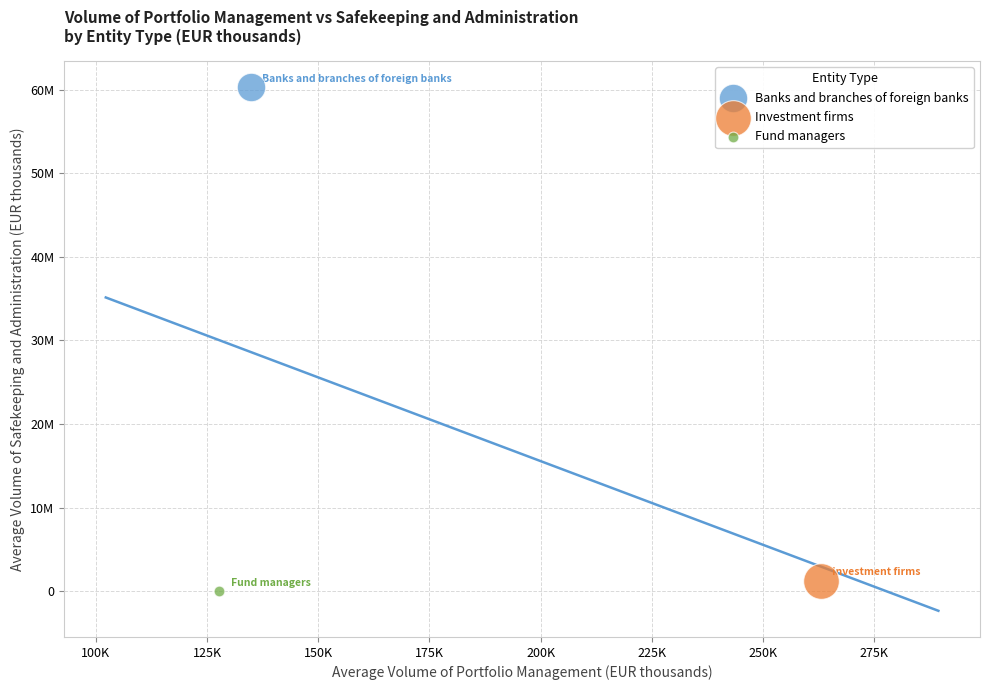

What are all the series names shown in the legend?

Banks and branches of foreign banks, Investment firms, Fund managers